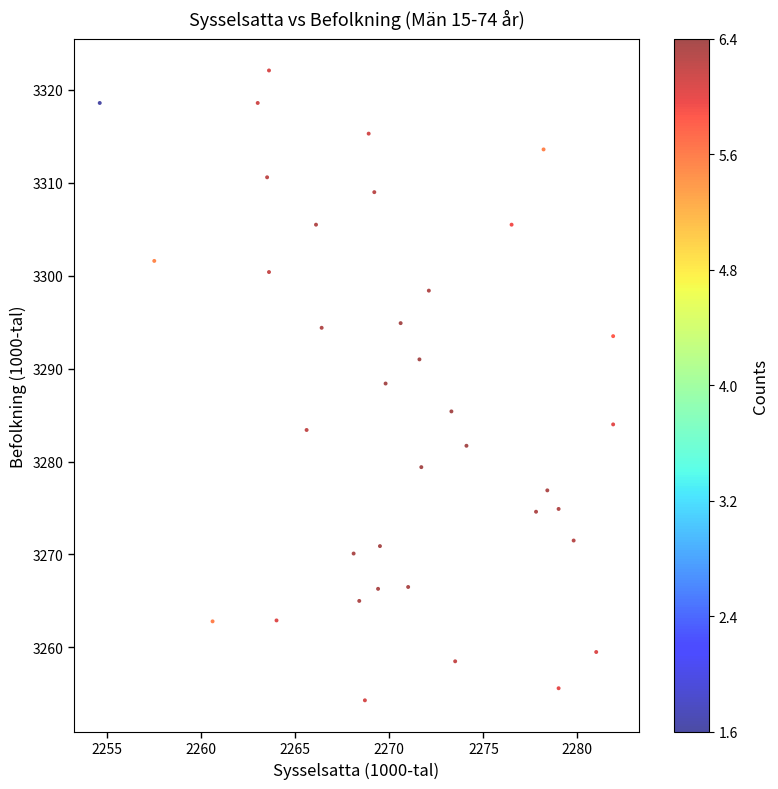

What is the range of X values (max minus min)?

27.3